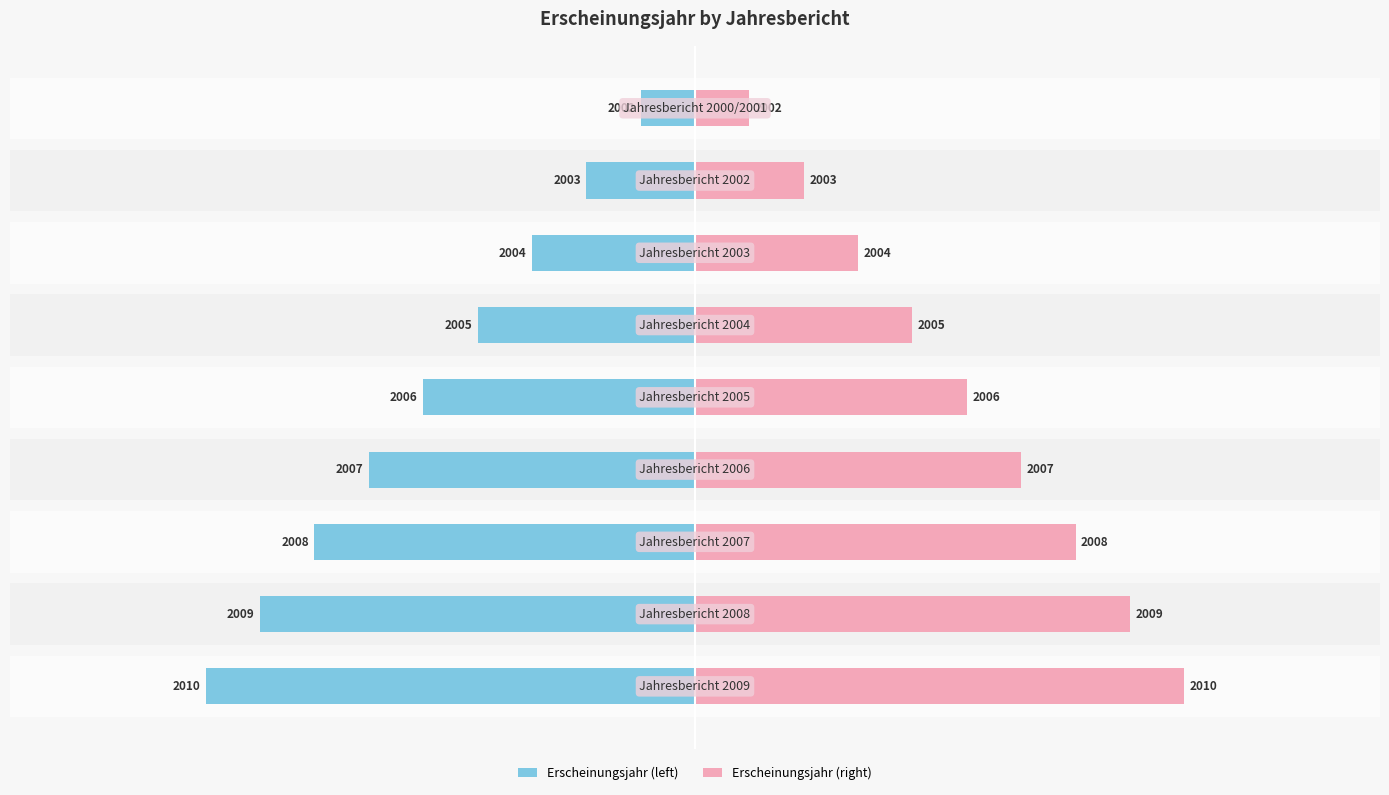

How many bars are there in each group?

2